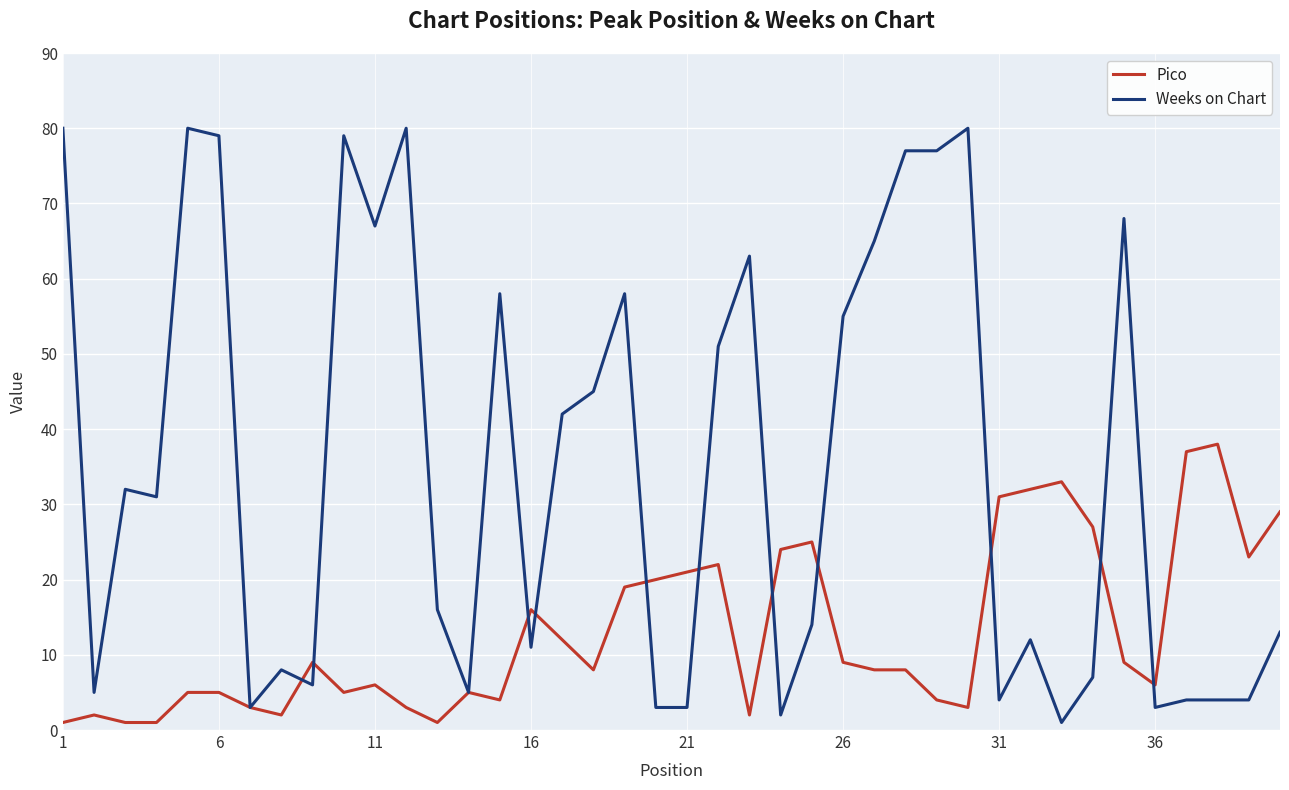

What is the highest value of the Weeks on Chart series?

80